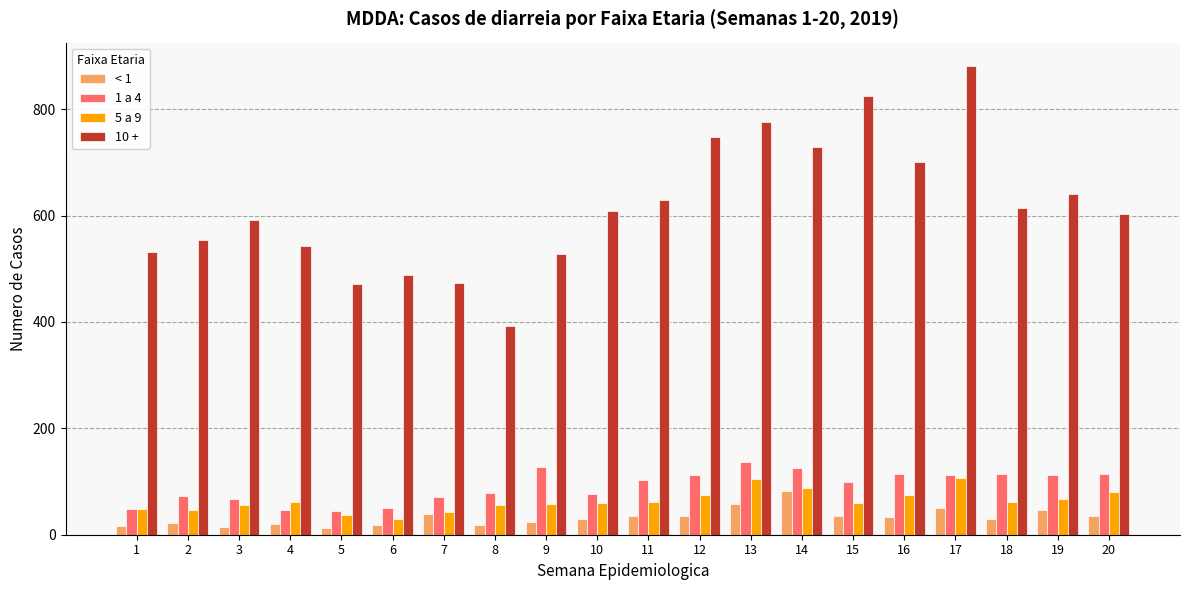

What is the greatest value displayed?

881